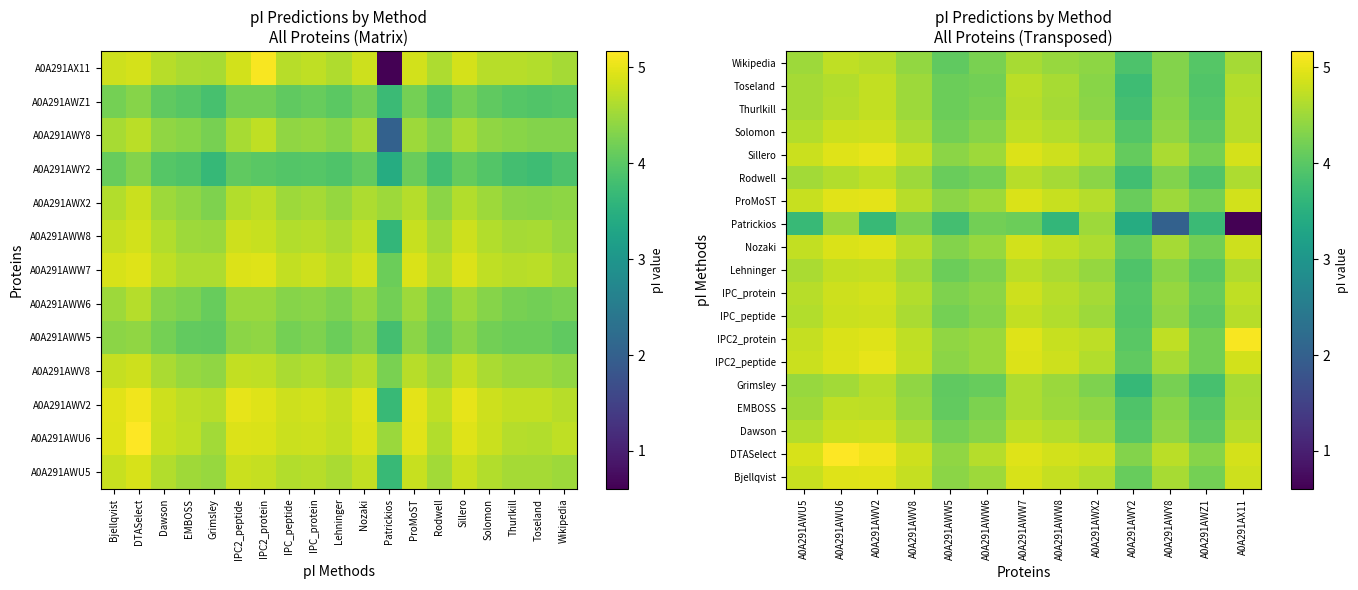

How many categories are shown in the chart?

13